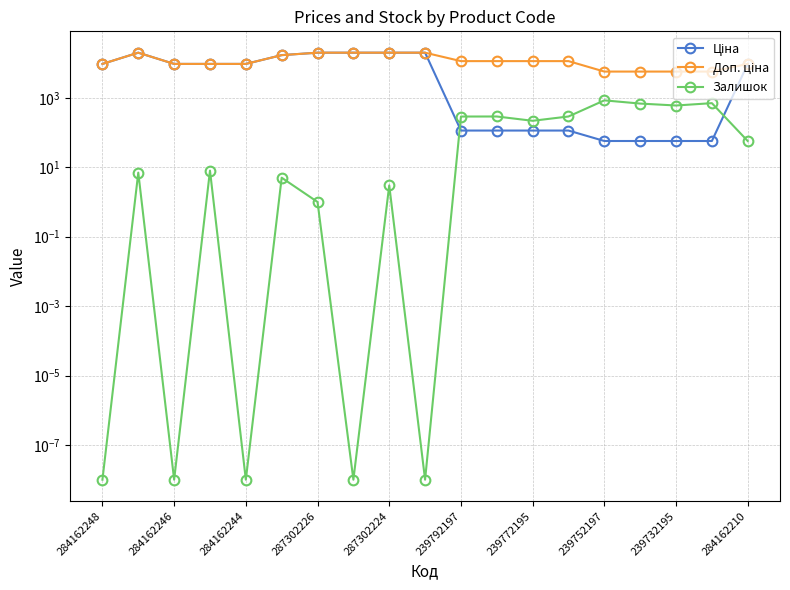

In Залишок, how many points are lower than both neighbors (excluding endpoints)?

6